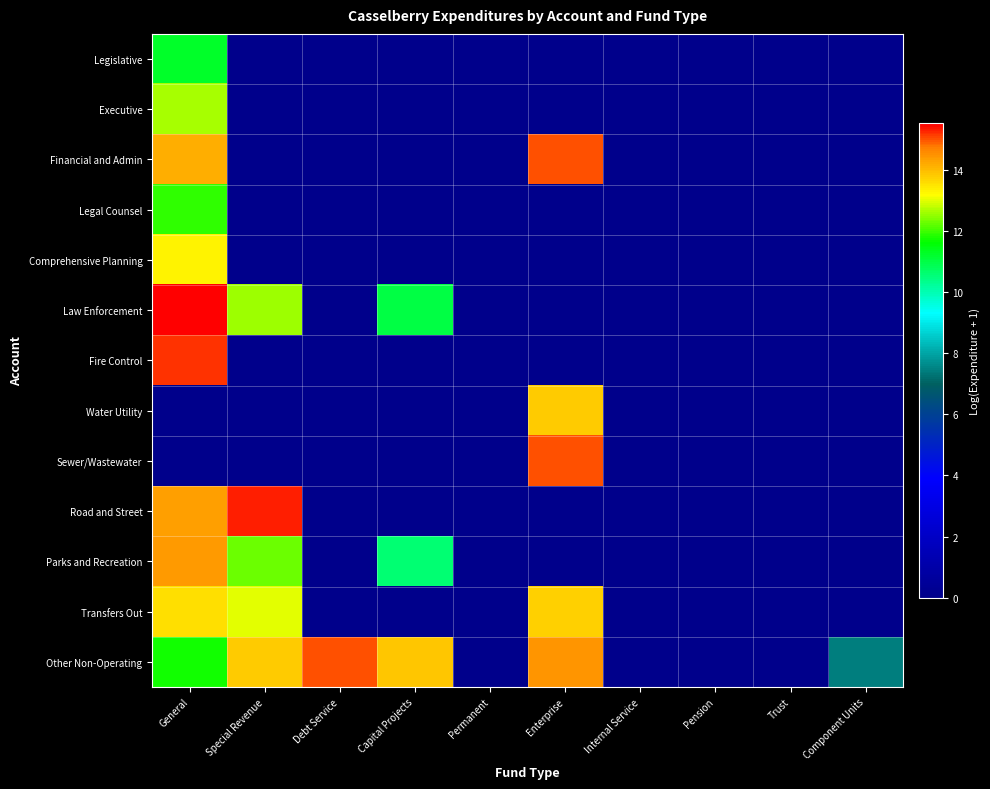

Rank the series at General from lowest to highest value.

Water Utility, Sewer/Wastewater, Legislative, Other Non-Operating, Legal Counsel, Executive, Comprehensive Planning, Transfers Out, Financial and Admin, Road and Street, Parks and Recreation, Fire Control, Law Enforcement